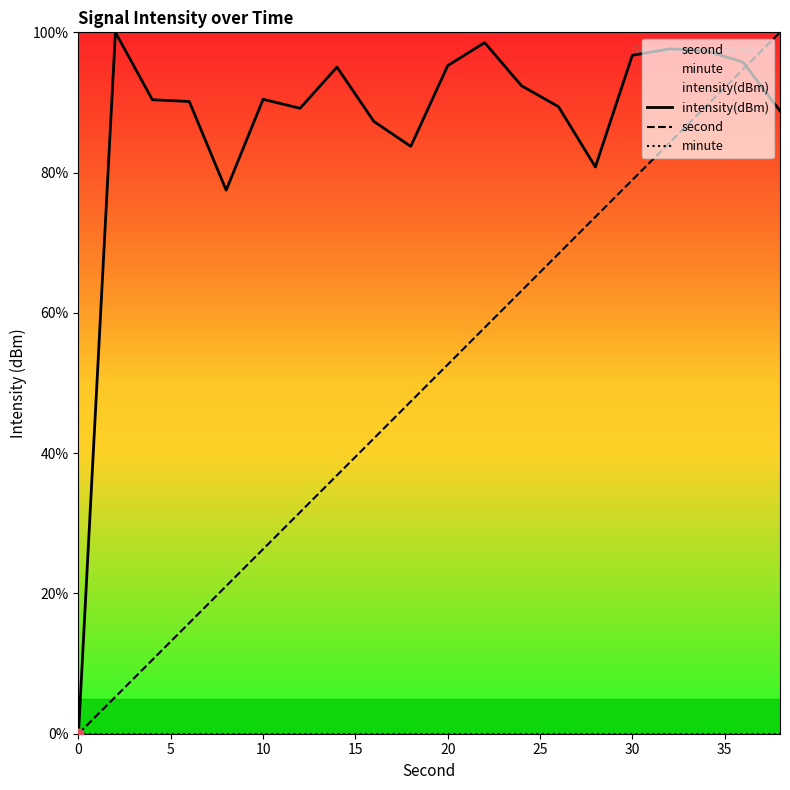

What is the maximum value for intensity(dBm)?

100.0